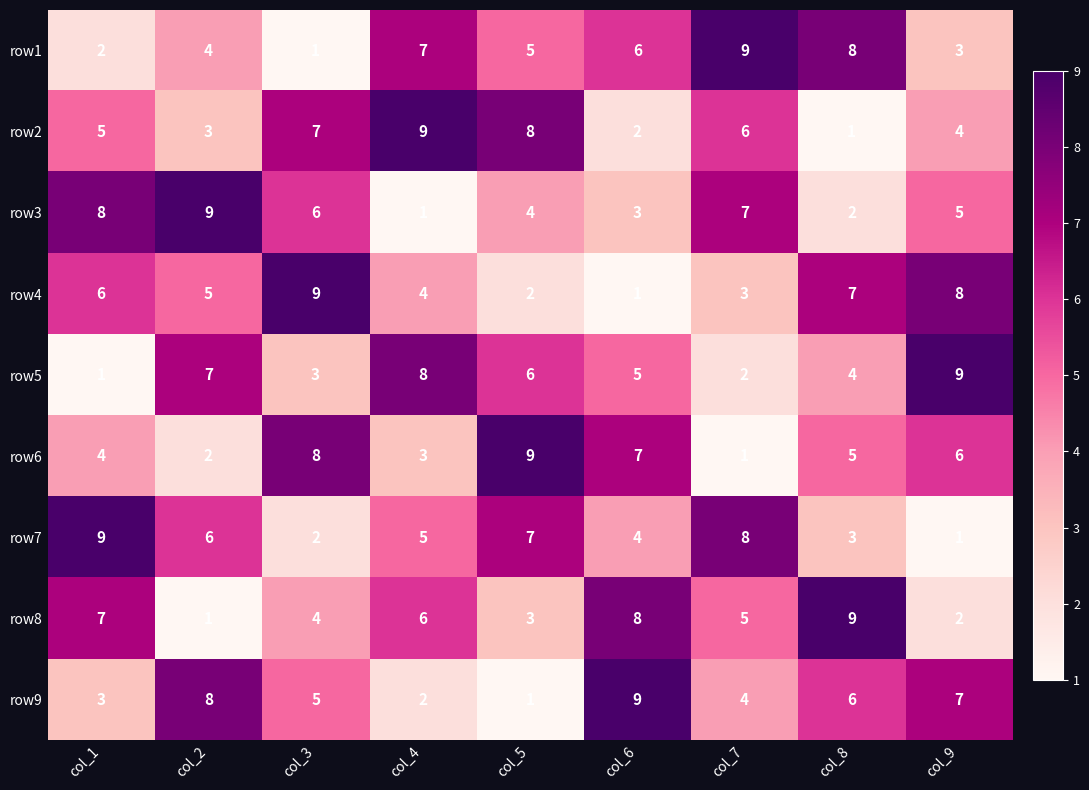

Is the value of row3 at col_4 greater than the value of row8 at col_1?

No